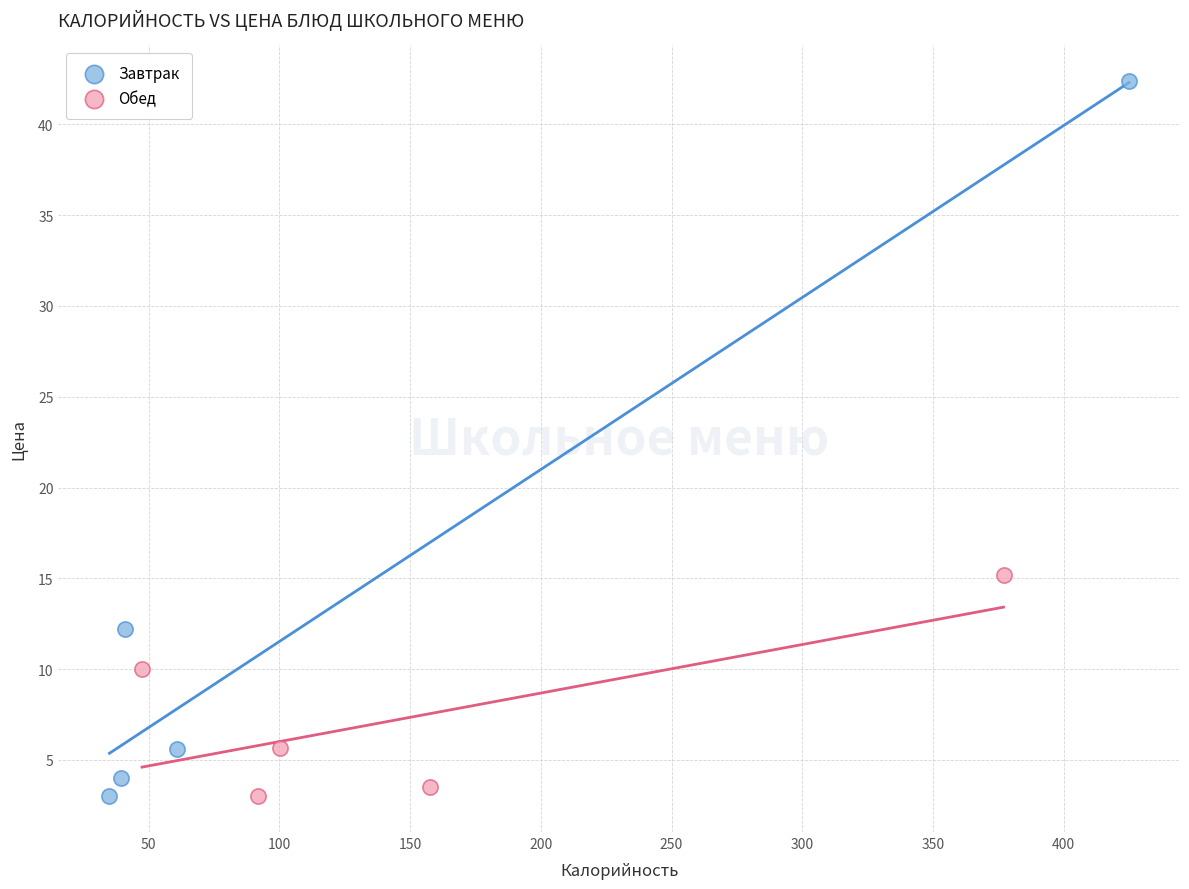

Which series reaches the maximum Y coordinate?

Завтрак